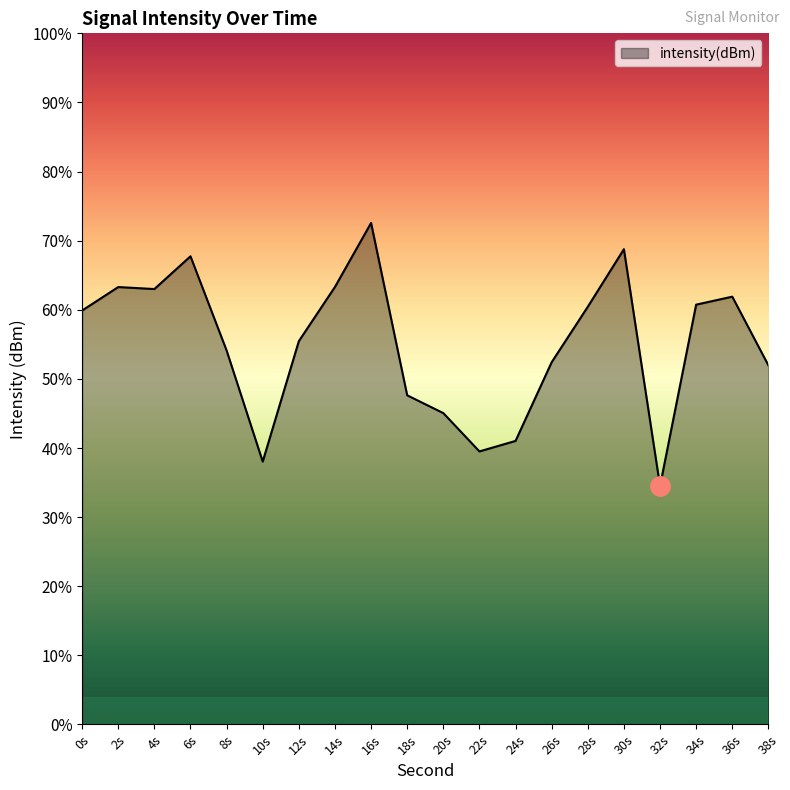

Does the chart have visible grid lines?

No